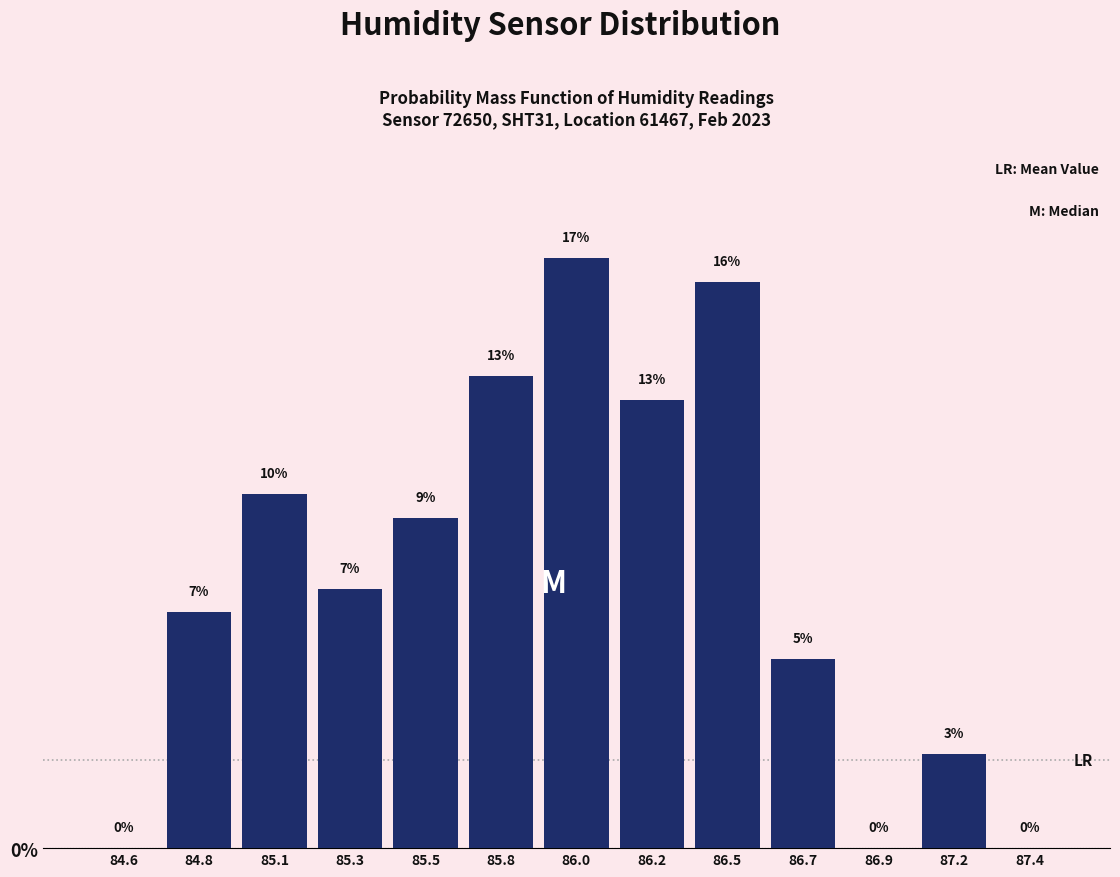

Are the bars horizontal?

No